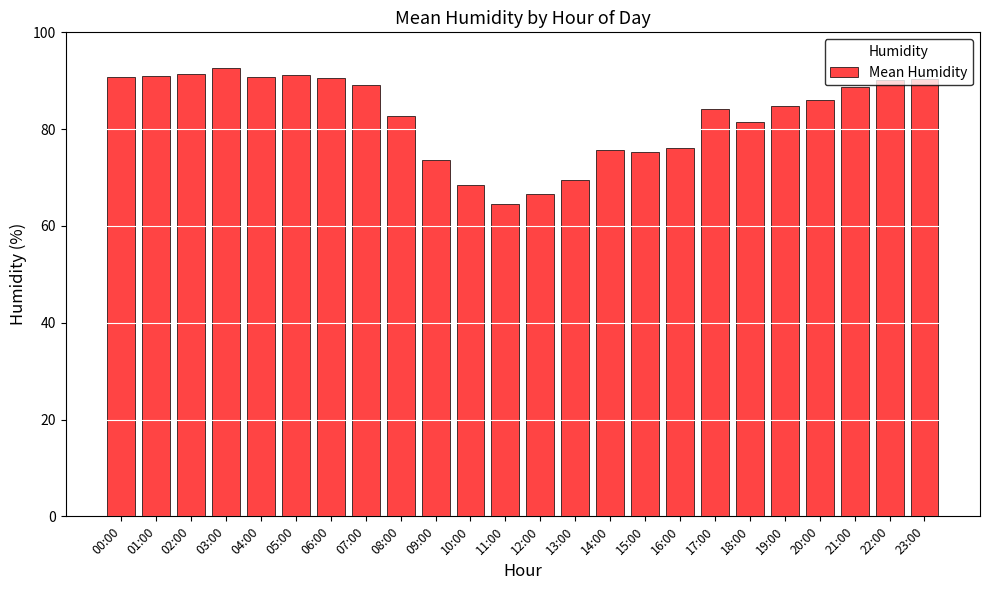

Read the value at 11:00.

64.6